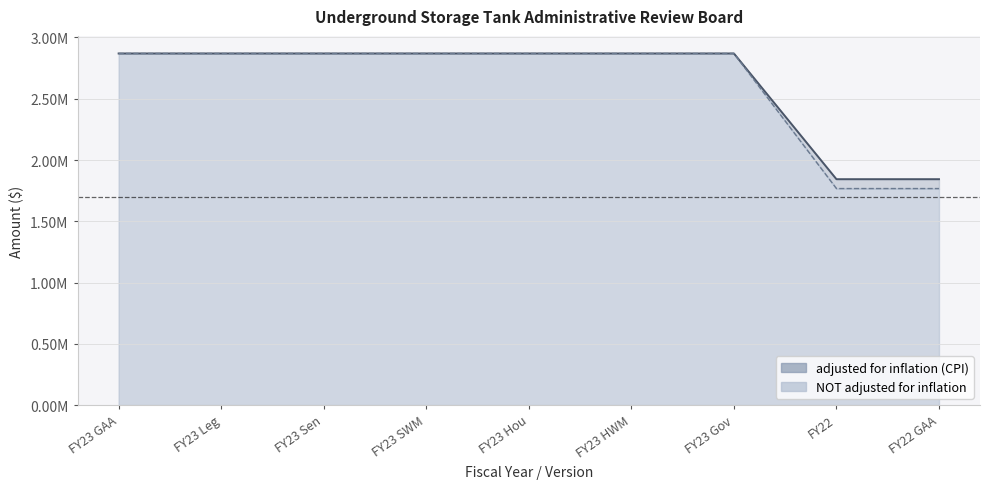

Which series has the largest total across all categories?

adjusted for inflation (CPI)